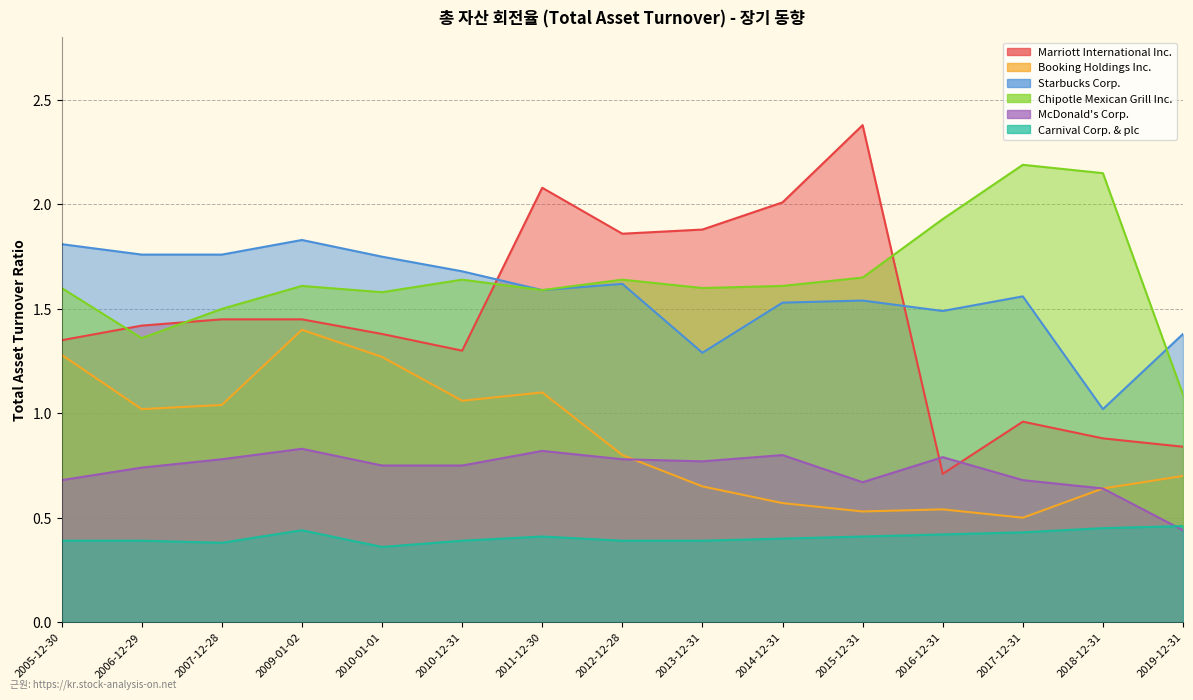

At which category does Booking Holdings Inc. reach its first local peak?

2009-01-02